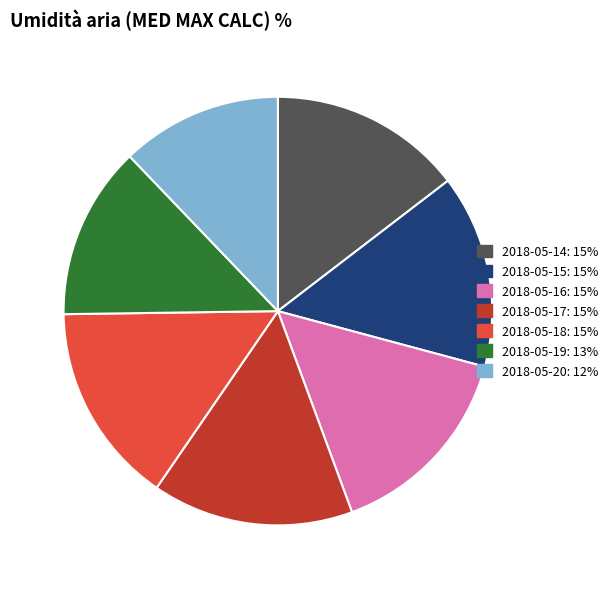

What is the change in value from 2018-05-19 to 2018-05-20?

-6